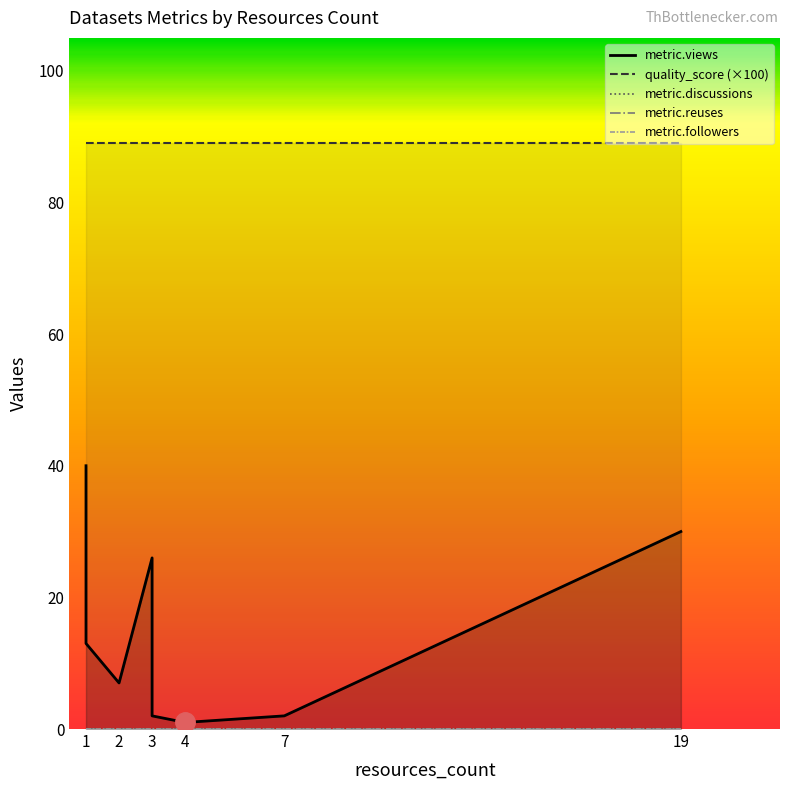

True or false: metric.views and metric.discussions cross at least once.

False